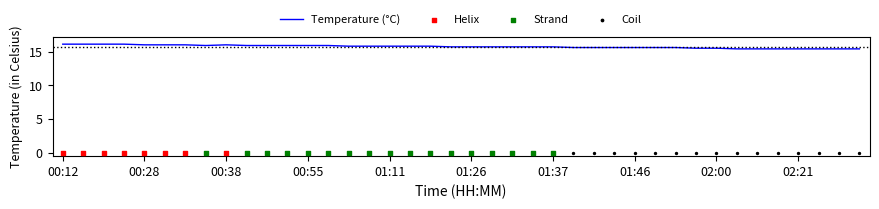

What is the change in value from 14 to 19?

-0.1